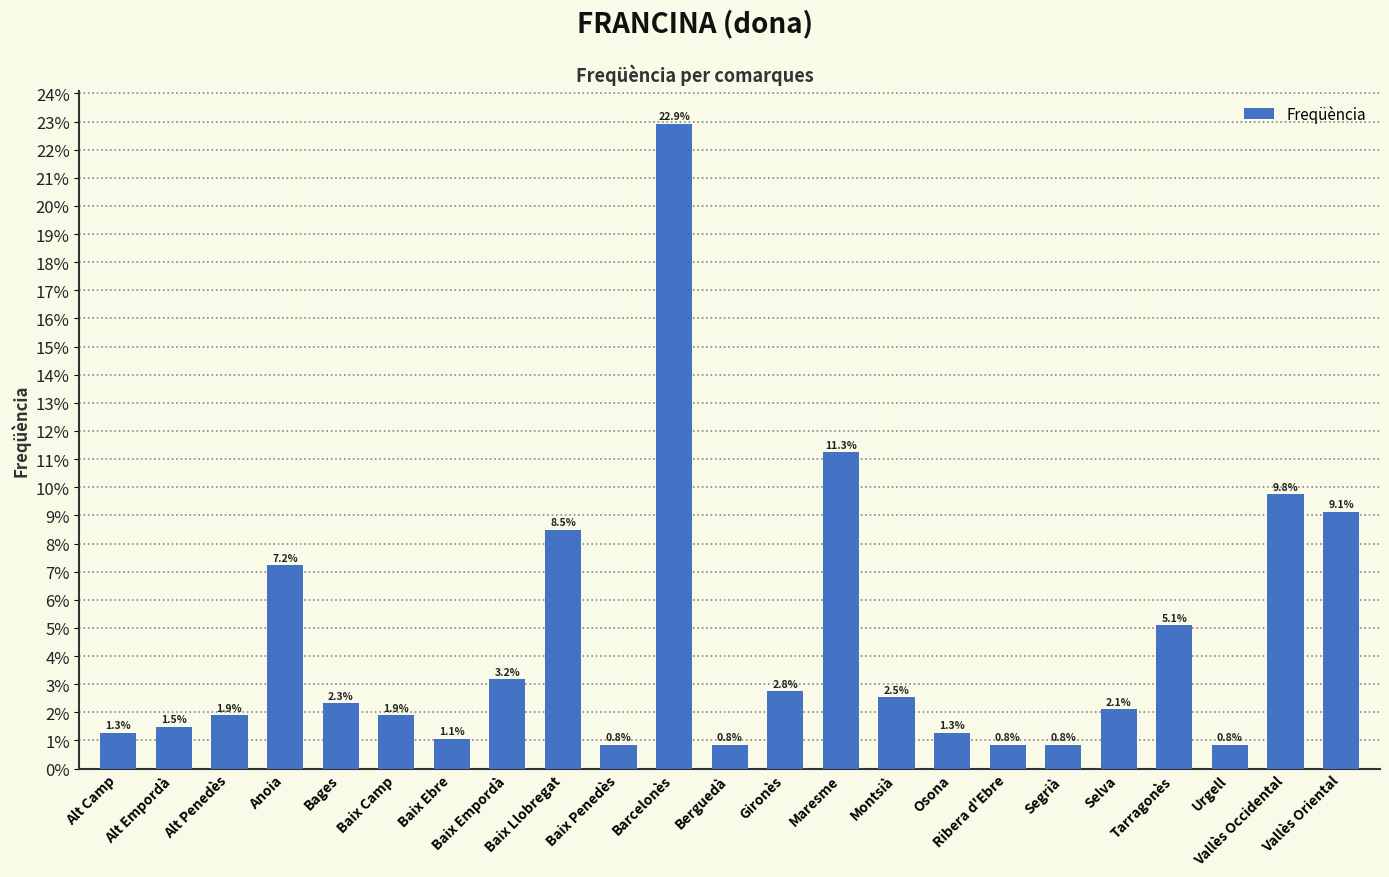

Reading left to right, list all the values displayed in this chart.

Alt Camp=0.0	Alt Empordà=0.0	Alt Penedès=0.0	Anoia=0.1	Bages=0.0	Baix Camp=0.0	Baix Ebre=0.0	Baix Empordà=0.0	Baix Llobregat=0.1	Baix Penedès=0.0	Barcelonès=0.2	Berguedà=0.0	Gironès=0.0	Maresme=0.1	Montsià=0.0	Osona=0.0	Ribera d'Ebre=0.0	Segrià=0.0	Selva=0.0	Tarragonès=0.1	Urgell=0.0	Vallès Occidental=0.1	Vallès Oriental=0.1